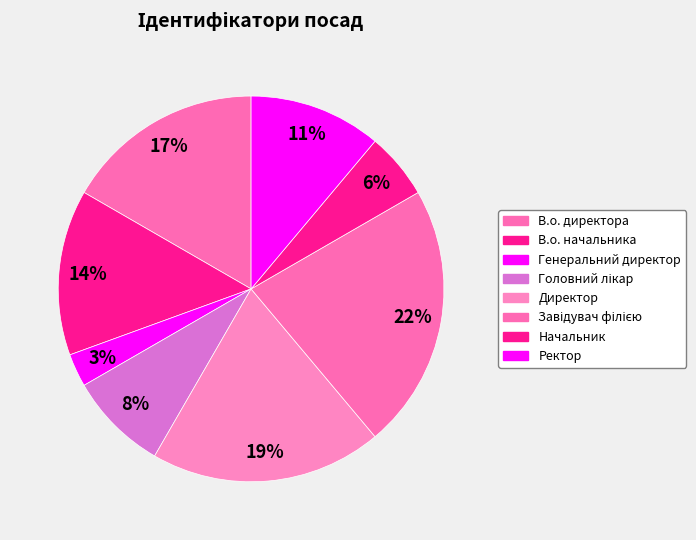

Which slice is the smallest?

Генеральний директор